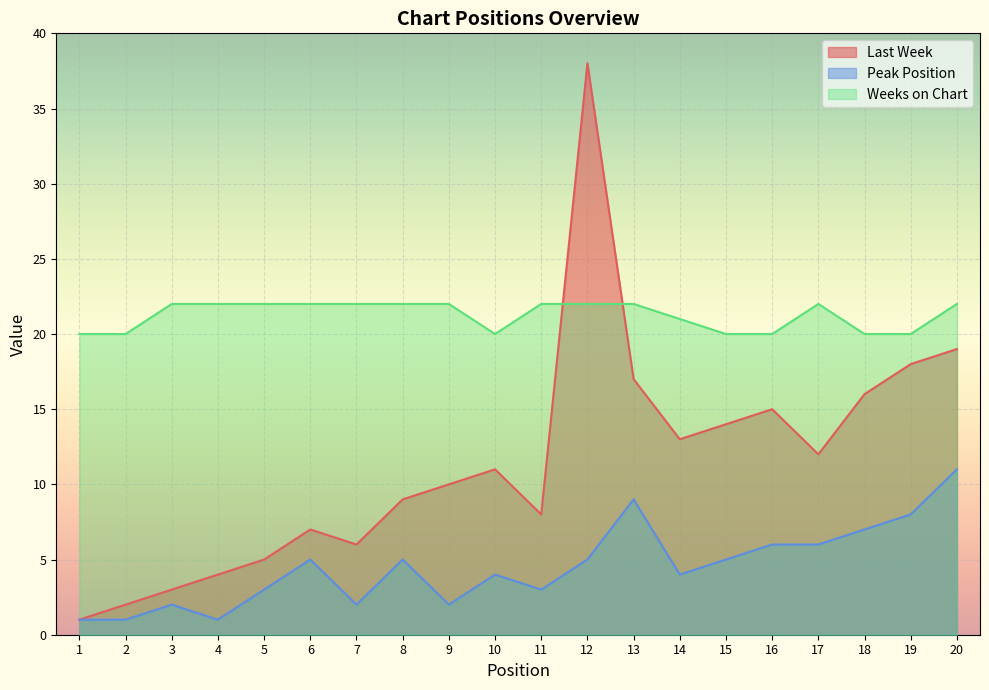

Where is the first local maximum for Peak Position?

3